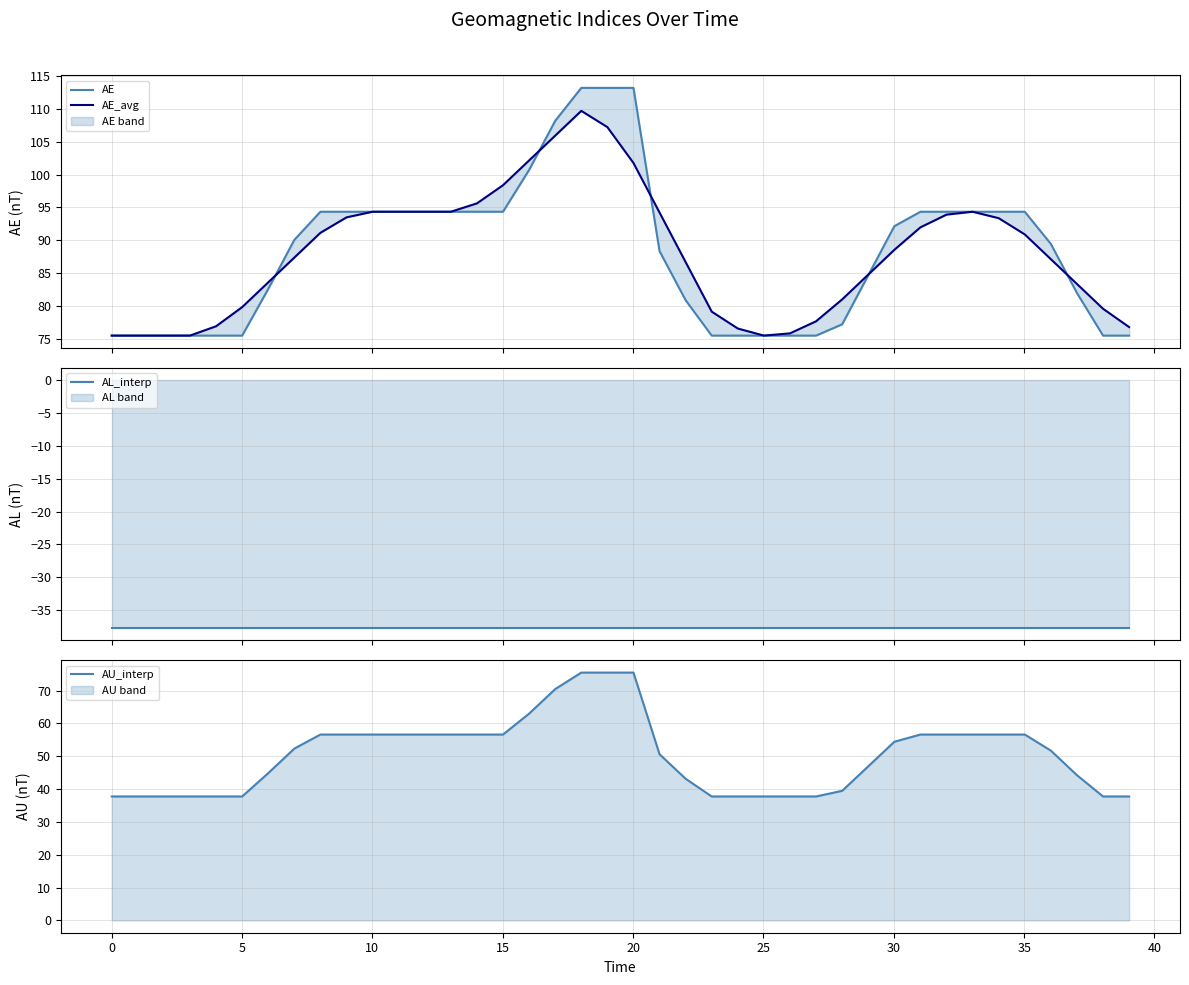

What is the lowest value of the AU_interp series?

37.7